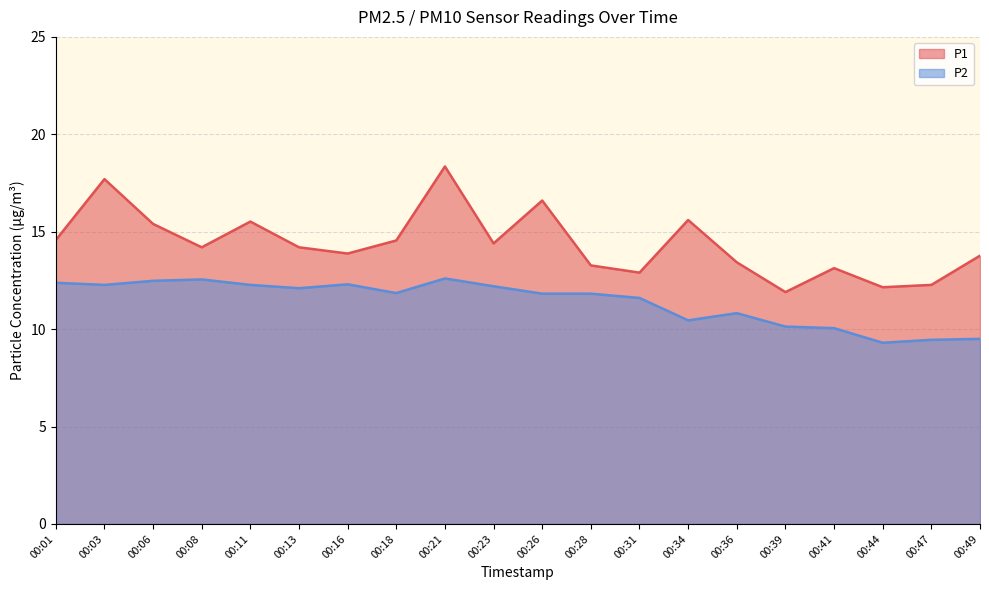

Which category has the highest value in the P1 series?

00:21